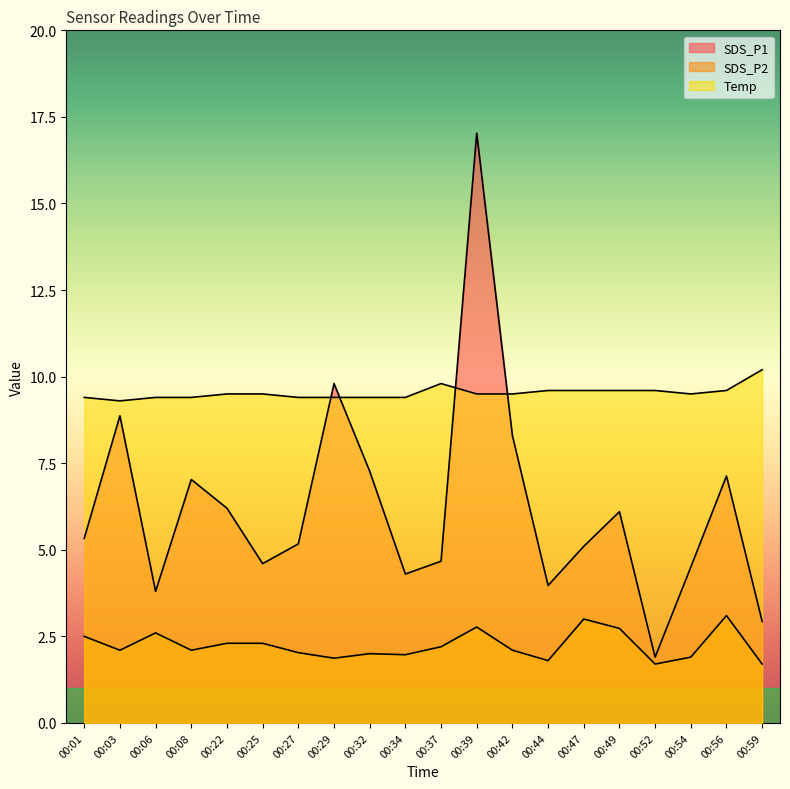

What value does the Temp series have at 00:06?

9.4